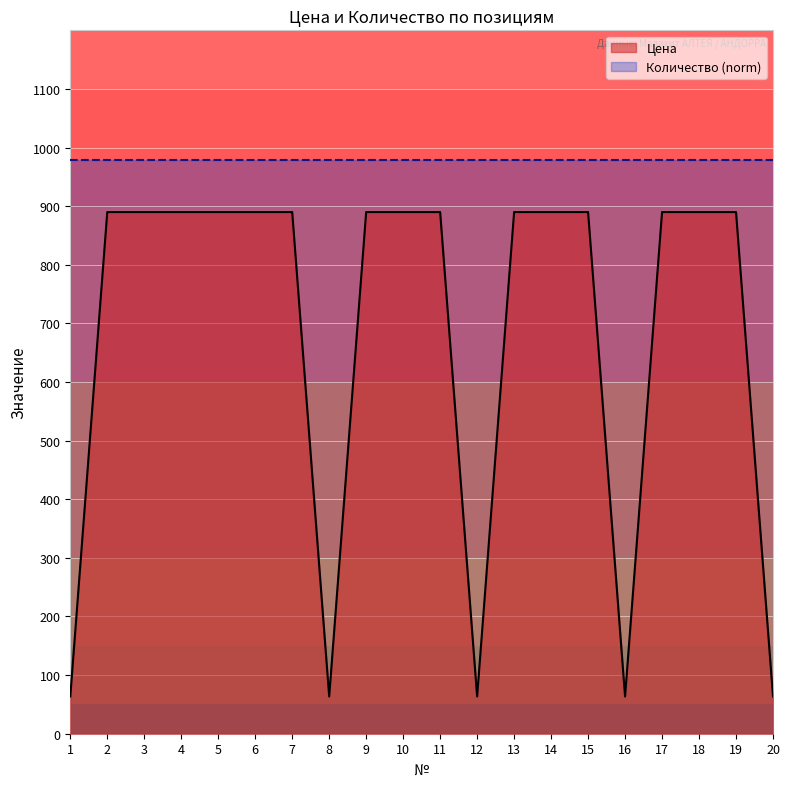

List the labels in order of value, largest first.

2, 3, 4, 5, 6, 7, 9, 10, 11, 13, 14, 15, 17, 18, 19, 1, 8, 12, 16, 20